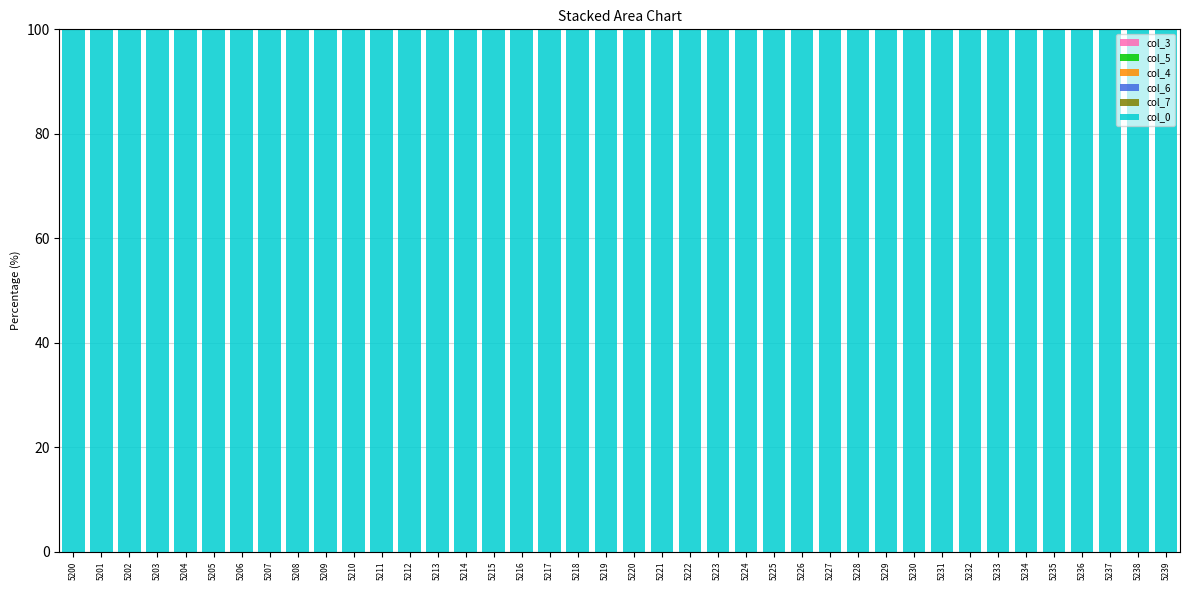

Between 5213 and 5209, which is larger?

5213